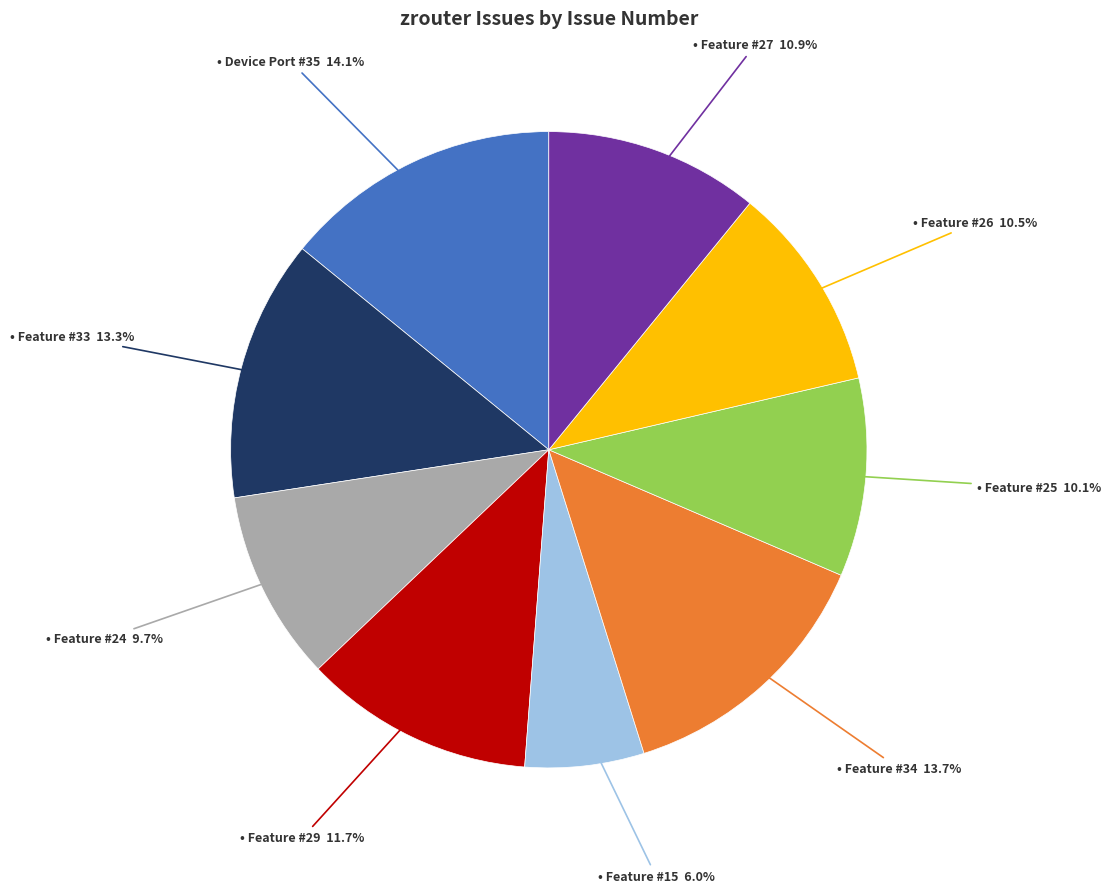

Does any single category account for the majority?

No